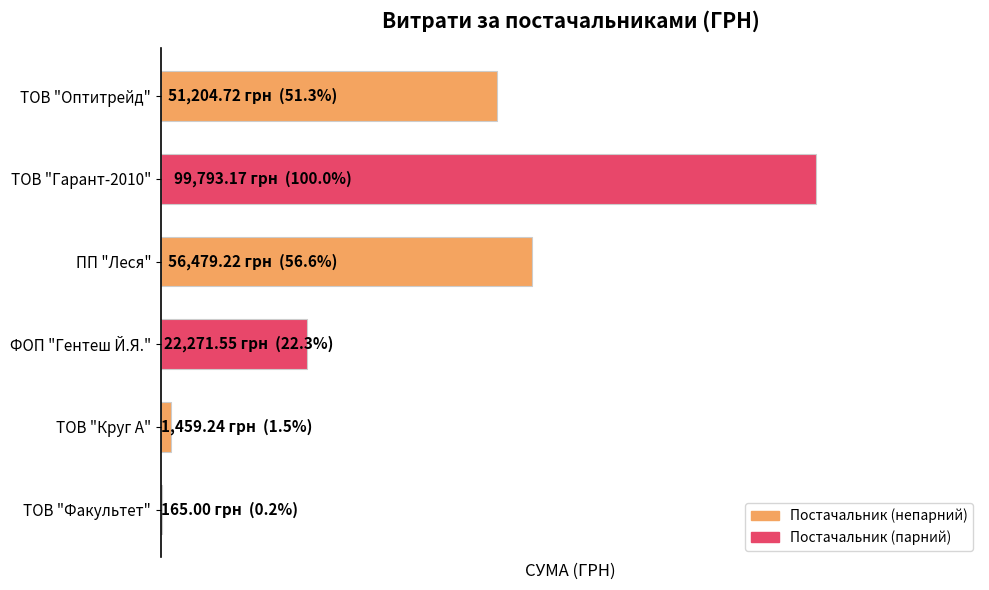

Are the bars horizontal?

Yes